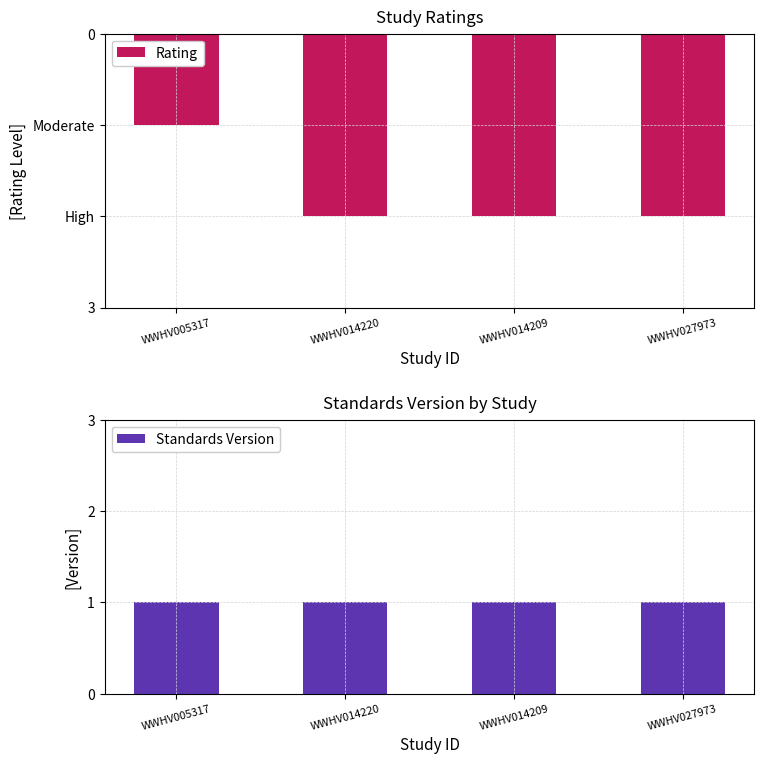

What is the total value across all series at WWHV005317?

2